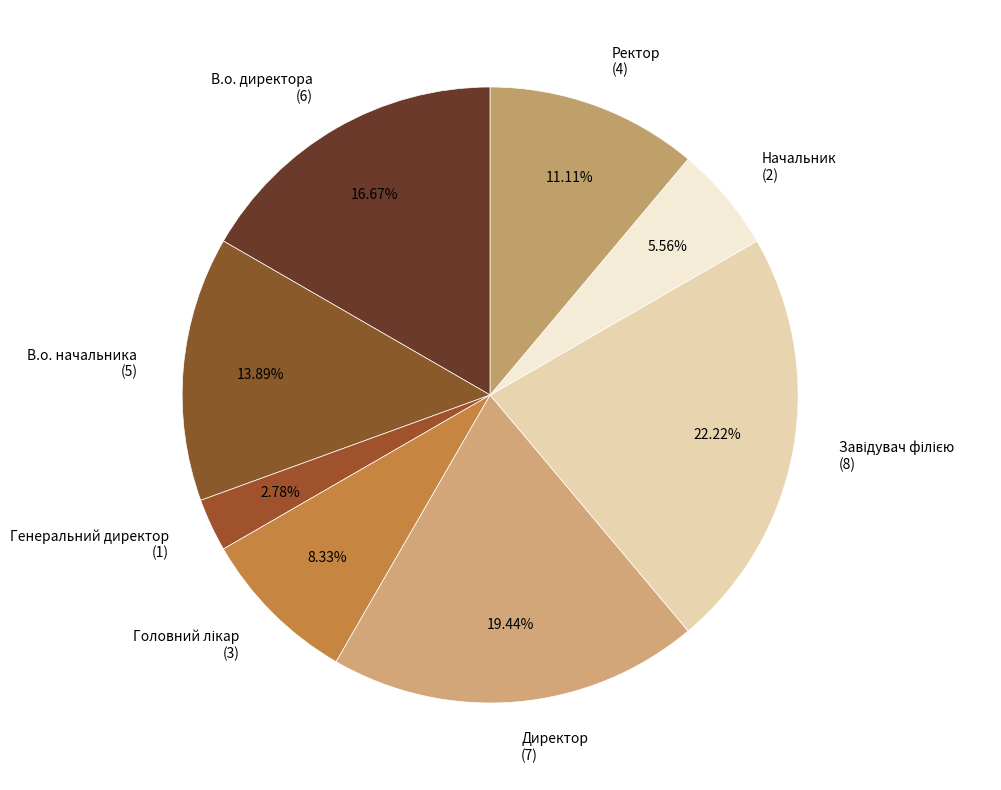

To the nearest percent, what percentage of the pie is Генеральний директор?

3%